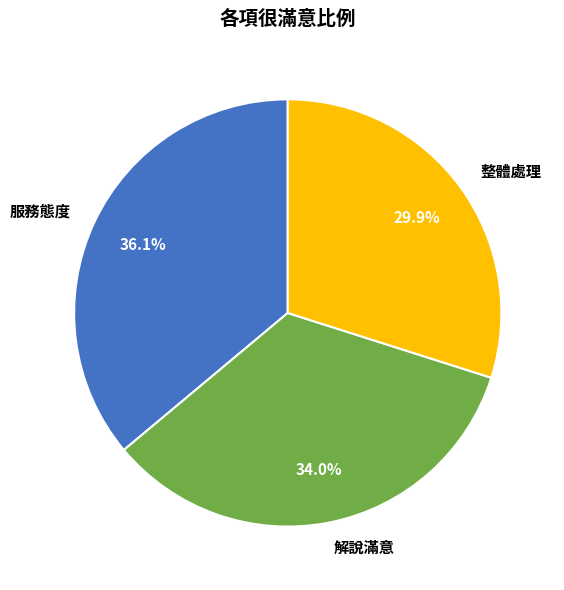

Is the sum of 整體處理 and 服務態度 greater than half?

Yes